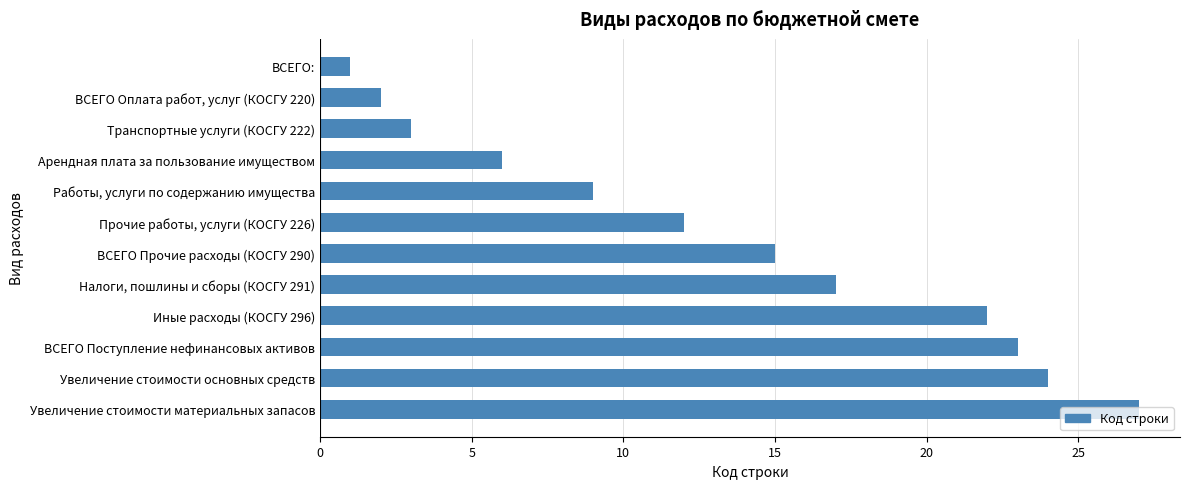

List the labels in order of value, smallest first.

ВСЕГО:, ВСЕГО Оплата работ, услуг (КОСГУ 220), Транспортные услуги (КОСГУ 222), Арендная плата за пользование имуществом, Работы, услуги по содержанию имущества, Прочие работы, услуги (КОСГУ 226), ВСЕГО Прочие расходы (КОСГУ 290), Налоги, пошлины и сборы (КОСГУ 291), Иные расходы (КОСГУ 296), ВСЕГО Поступление нефинансовых активов, Увеличение стоимости основных средств, Увеличение стоимости материальных запасов